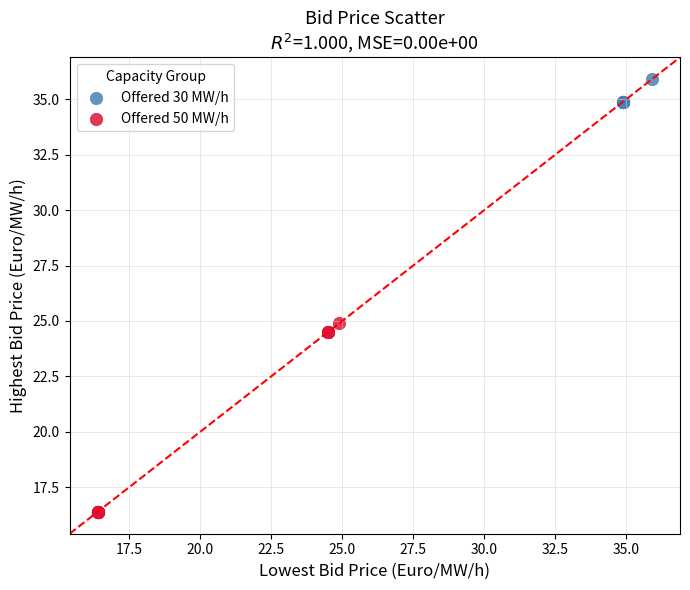

Which series contains the lowest Y value?

Offered 50 MW/h